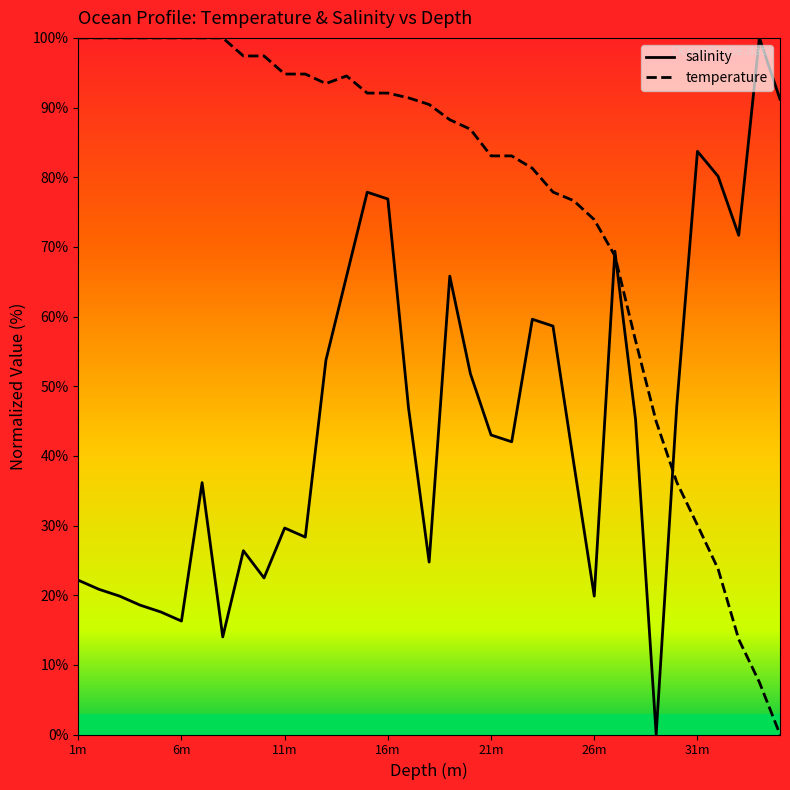

True or false: temperature has more than 2 interior local peaks.

False